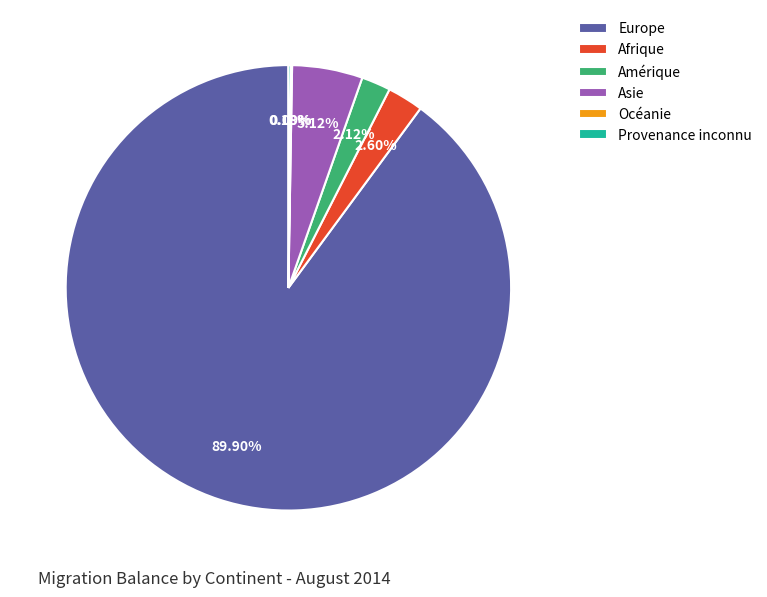

Which category has the biggest portion of the pie?

Europe